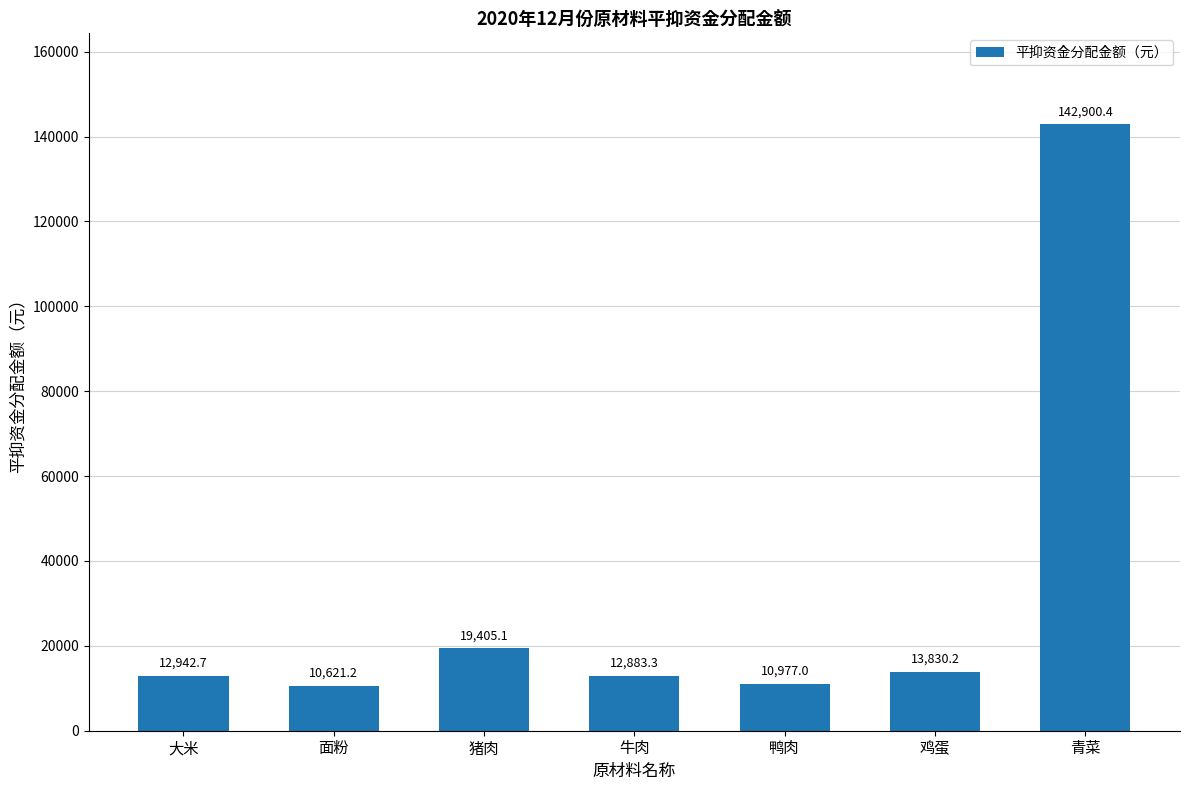

Are the bars grouped side by side (vs. stacked)?

No